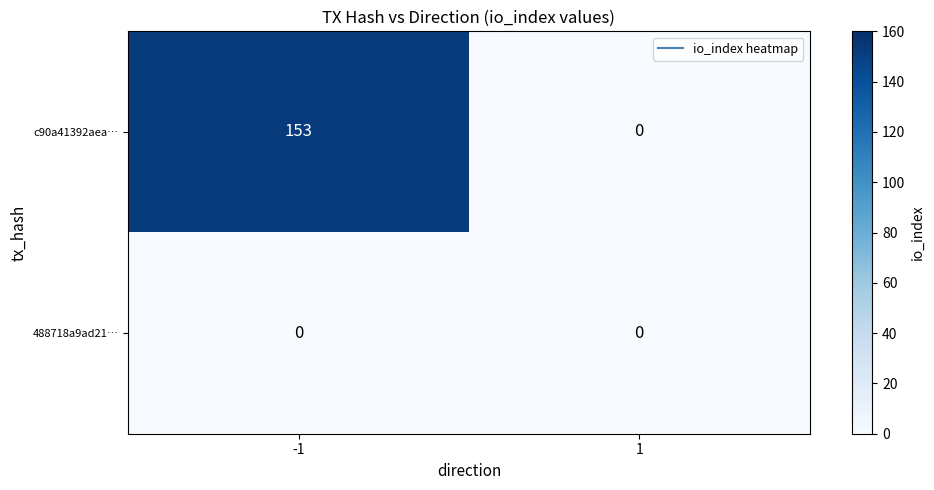

What is the sum of all c90a41392aea… values?

153